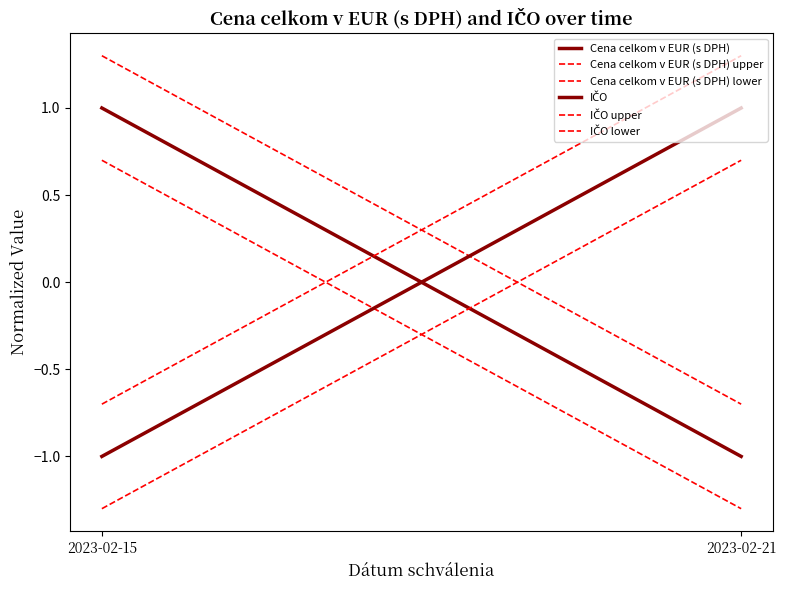

Which series has the largest range (max minus min)?

IČO